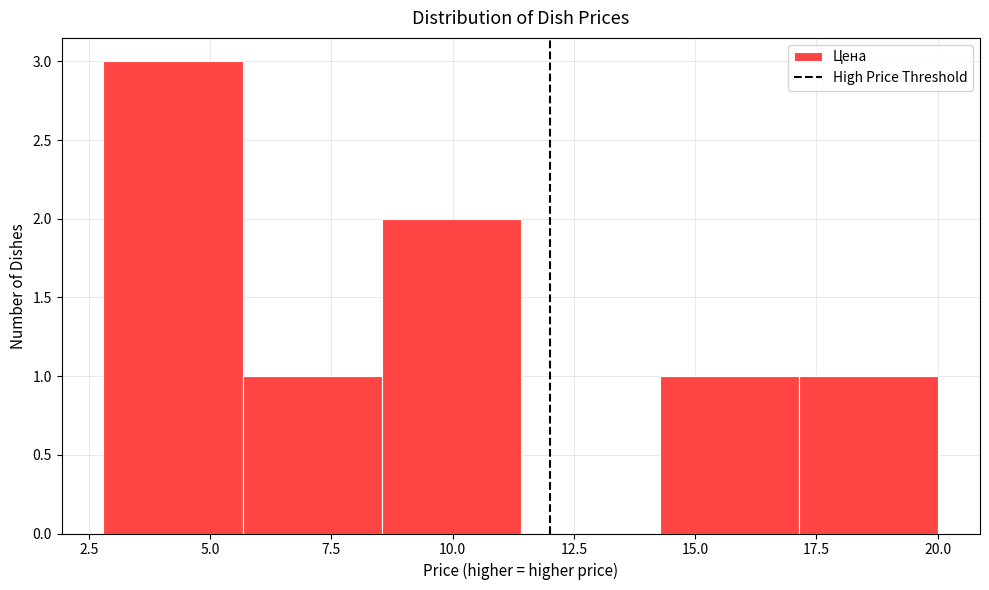

What is the height of the bar covering 5.5 to 8.5 on the x-axis? Neither the bar edges nor the heights are printed on the chart, so give them approximately, as read against the axes.

1